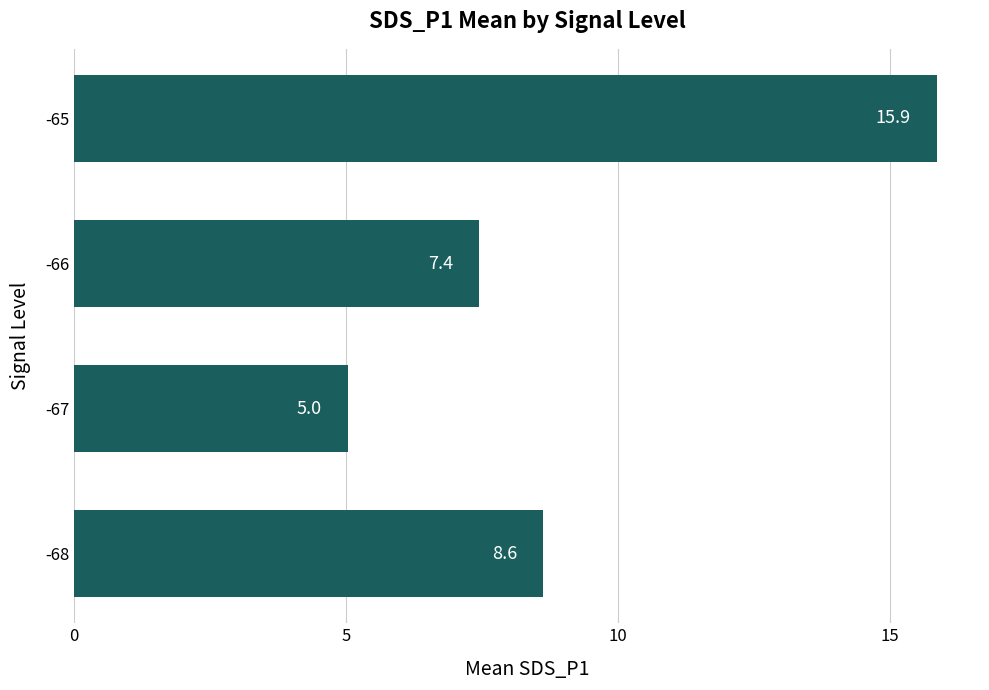

The value at -66 is 1.5. True or false?

False